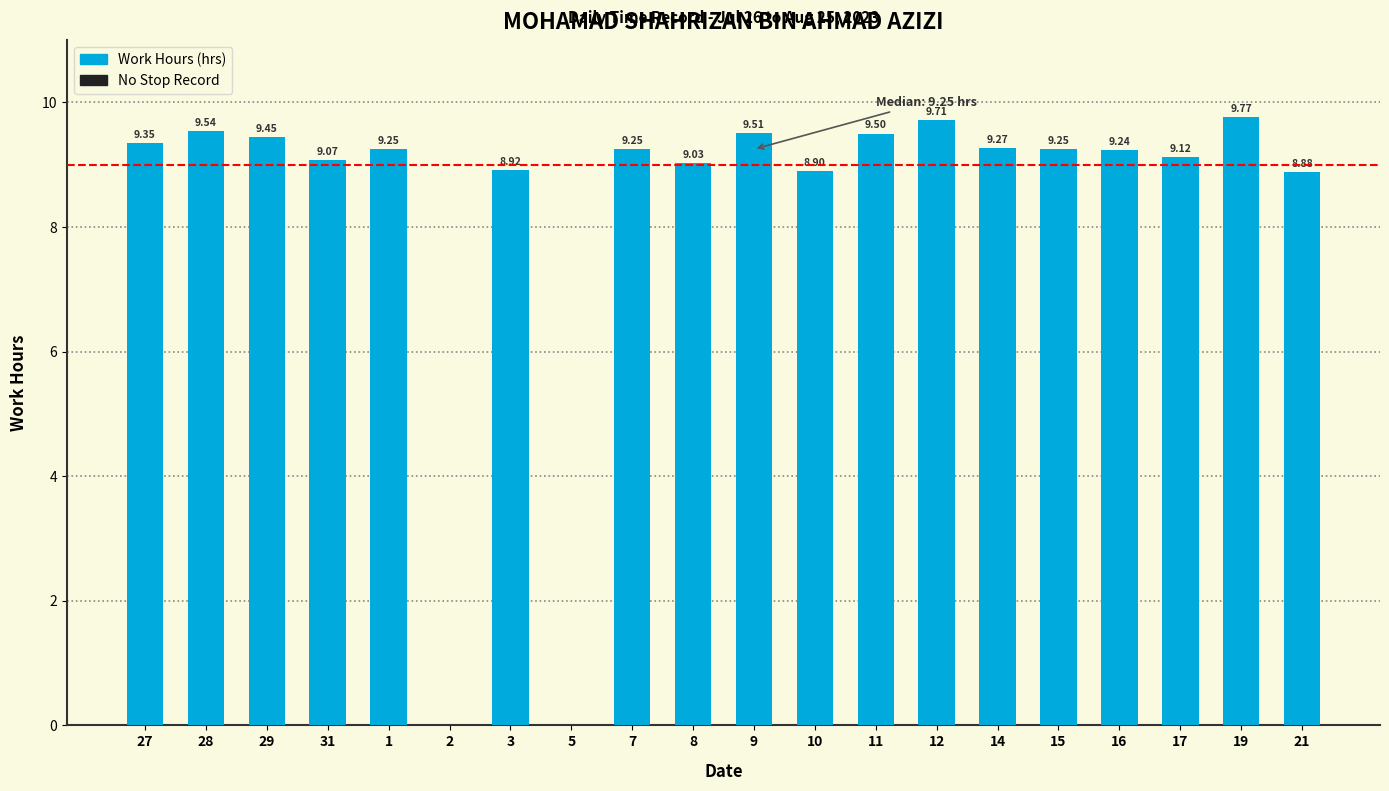

At which category does the chart reach its peak across all series?

19